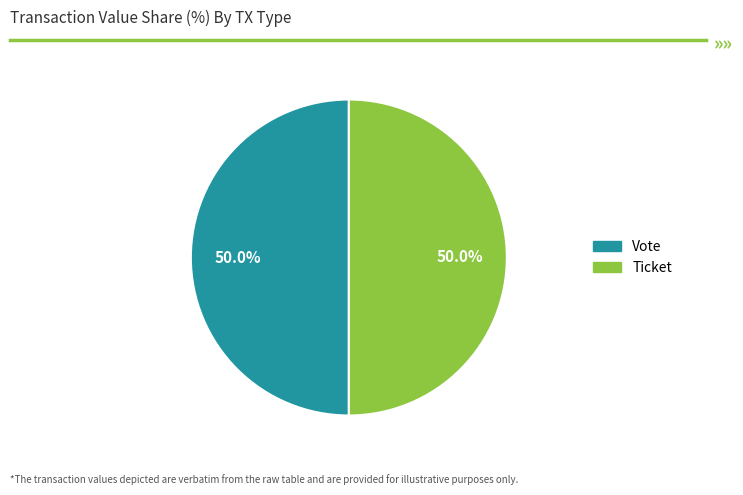

To the nearest percent, what is the average slice percentage?

50%